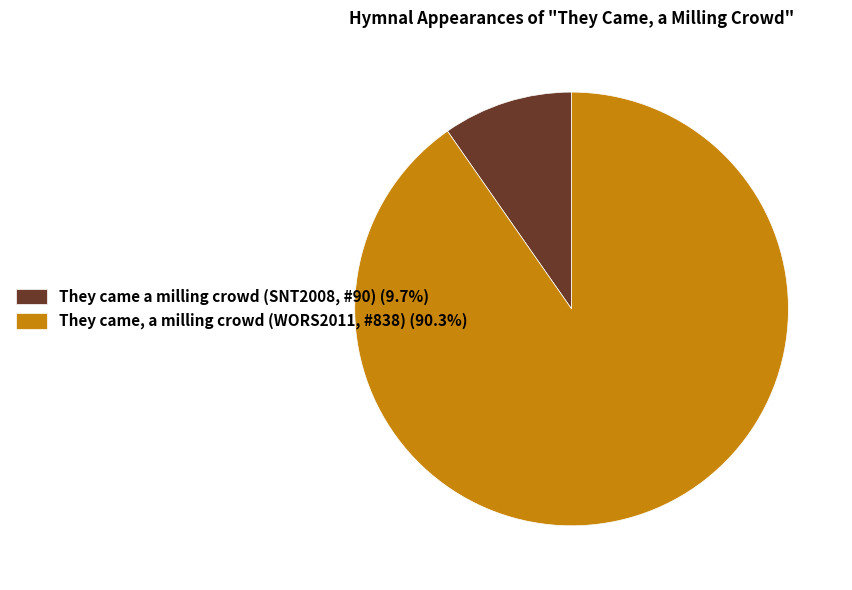

What is the ratio of the value at They came, a milling crowd (WORS2011, #838) (90.3%) to the value at They came a milling crowd (SNT2008, #90) (9.7%)?

9.3